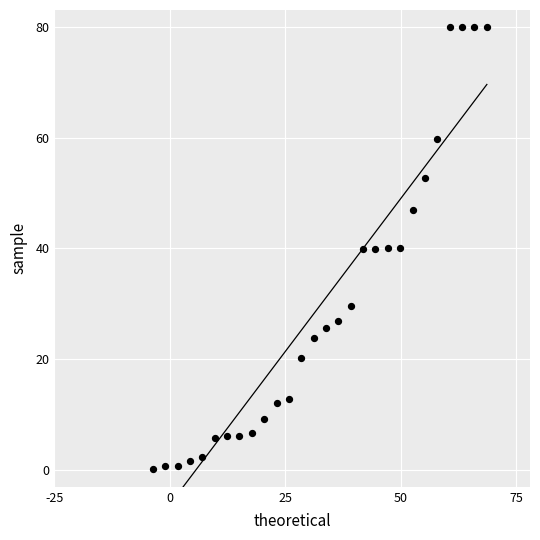

What is the range of Y values (max minus min)?

79.8